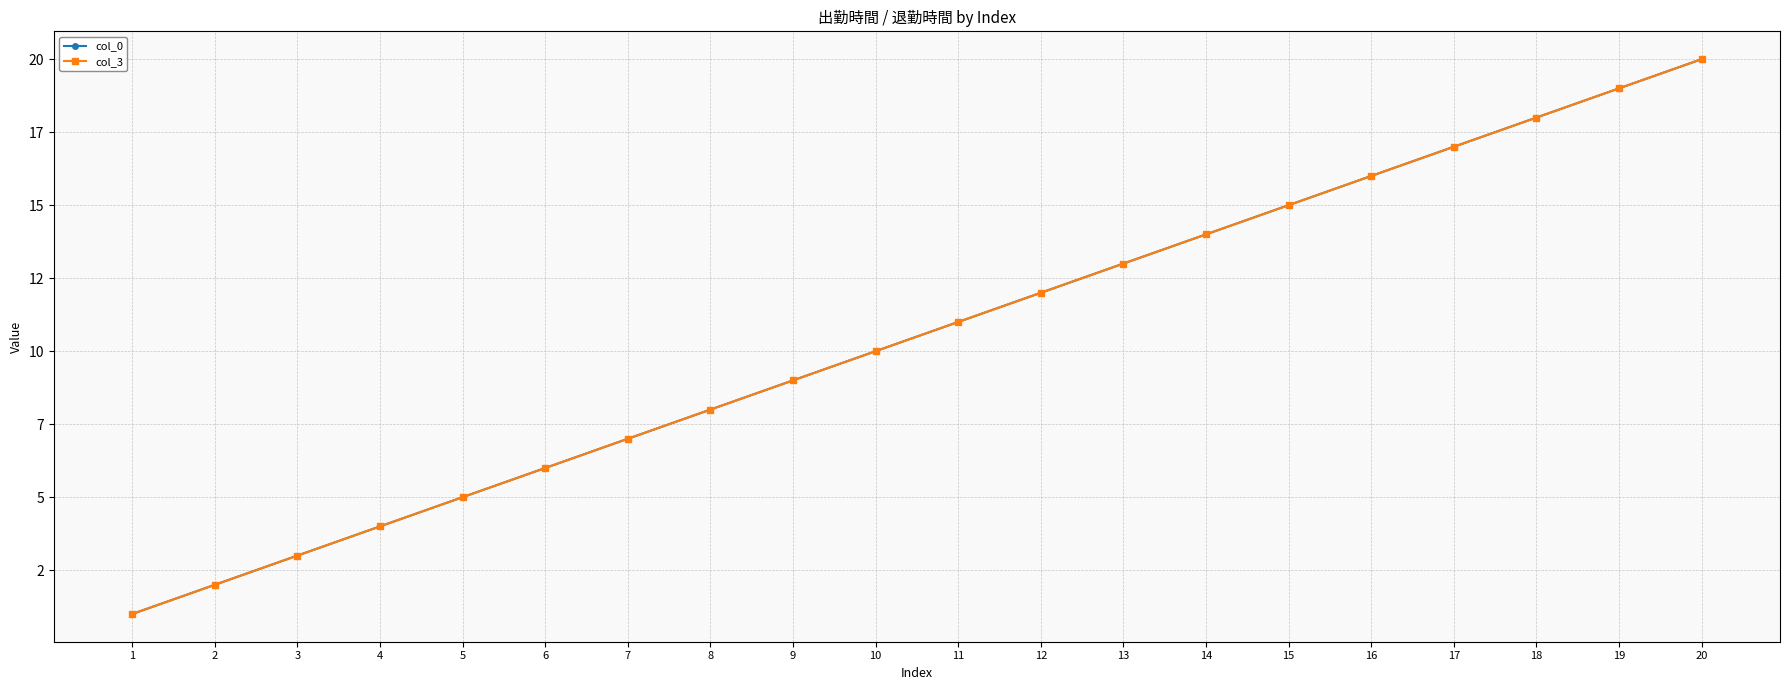

Is this an area chart (filled region under the line)?

No